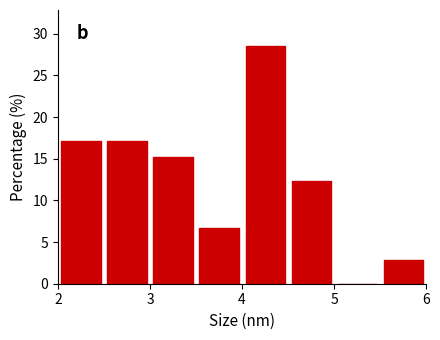

Reading left to right, list every bar in this chart as the range it spans on the x-axis followed by its height. The values are not printed on the chart, so give them approximately, as read against the axis.

2.0 to 2.5: 17.0
2.5 to 3.0: 17.0
3.0 to 3.5: 15.0
3.5 to 4.0: 6.5
4.0 to 4.5: 28.5
4.5 to 5.0: 12.5
5.0 to 5.5: 0
5.5 to 6.0: 3.0